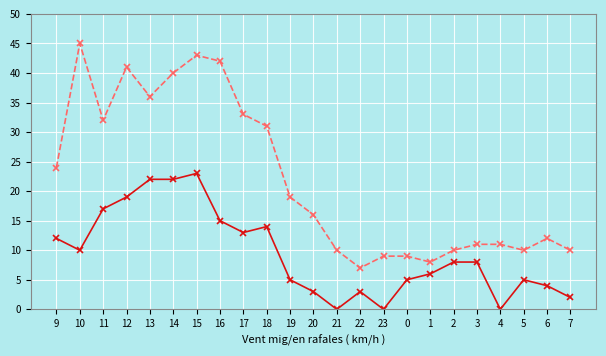

What is the greatest value displayed?

45